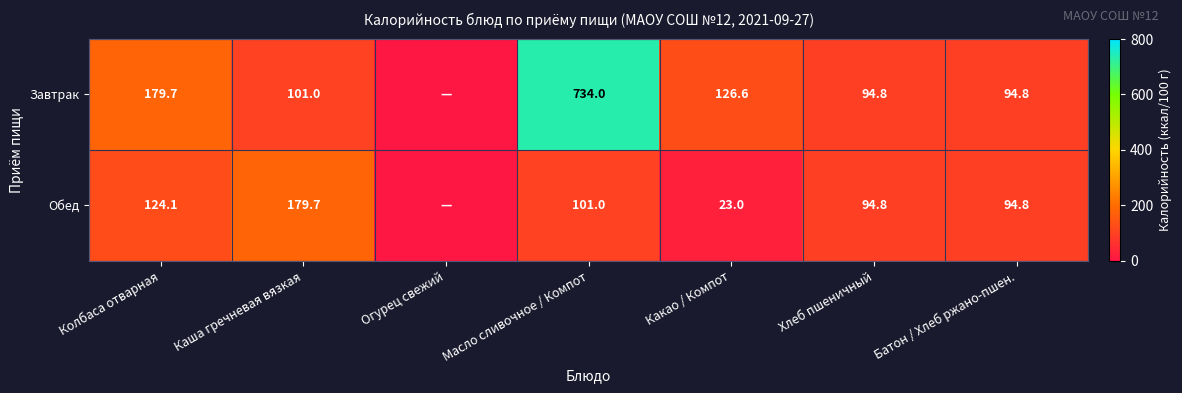

Is the value of Завтрак at Каша гречневая вязкая greater than the value of Обед at Колбаса отварная?

No